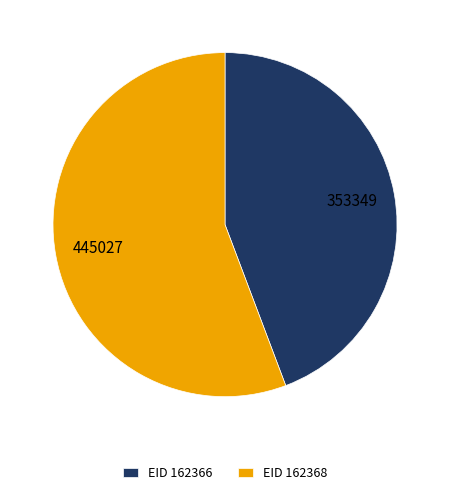

Rank the categories by value from highest to lowest.

EID 162368, EID 162366